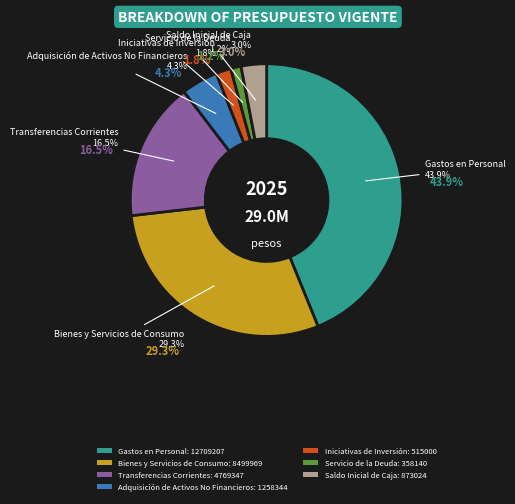

What percentage is the Iniciativas de Inversión slice, to the nearest percent?

2%